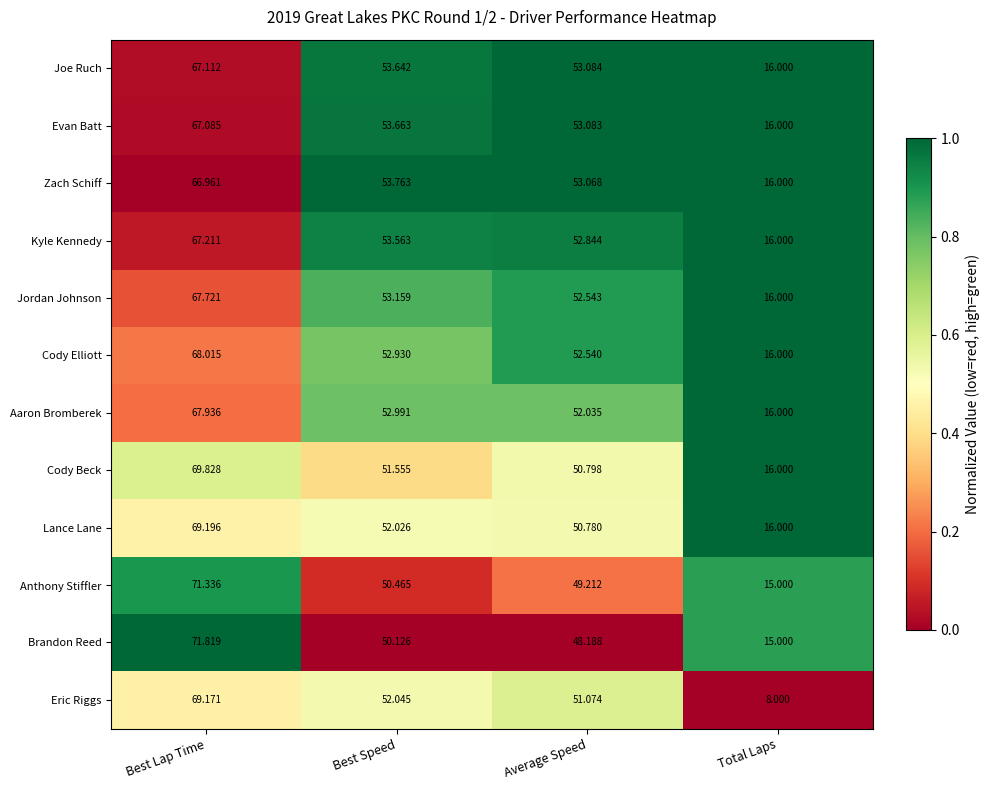

Which series has the largest range (max minus min)?

Eric Riggs